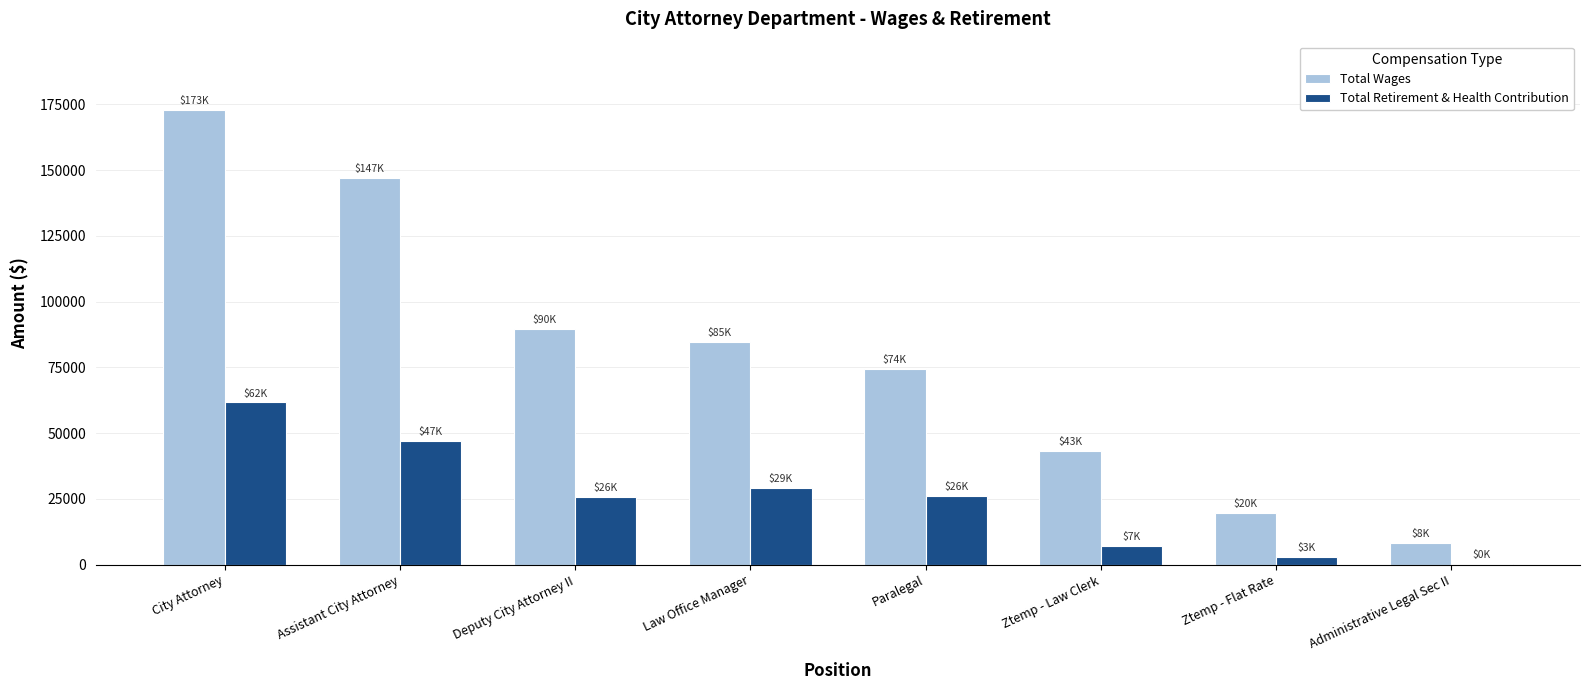

Is the value of Total Retirement & Health Contribution at Ztemp - Flat Rate greater than the value of Total Wages at City Attorney?

No